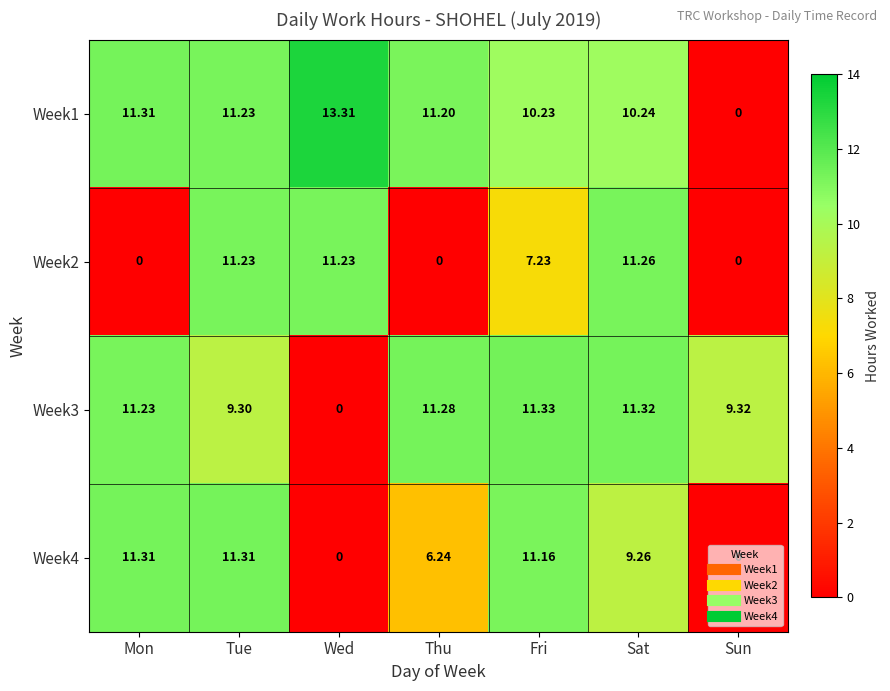

At which label is Week3 closest to 5?

Tue